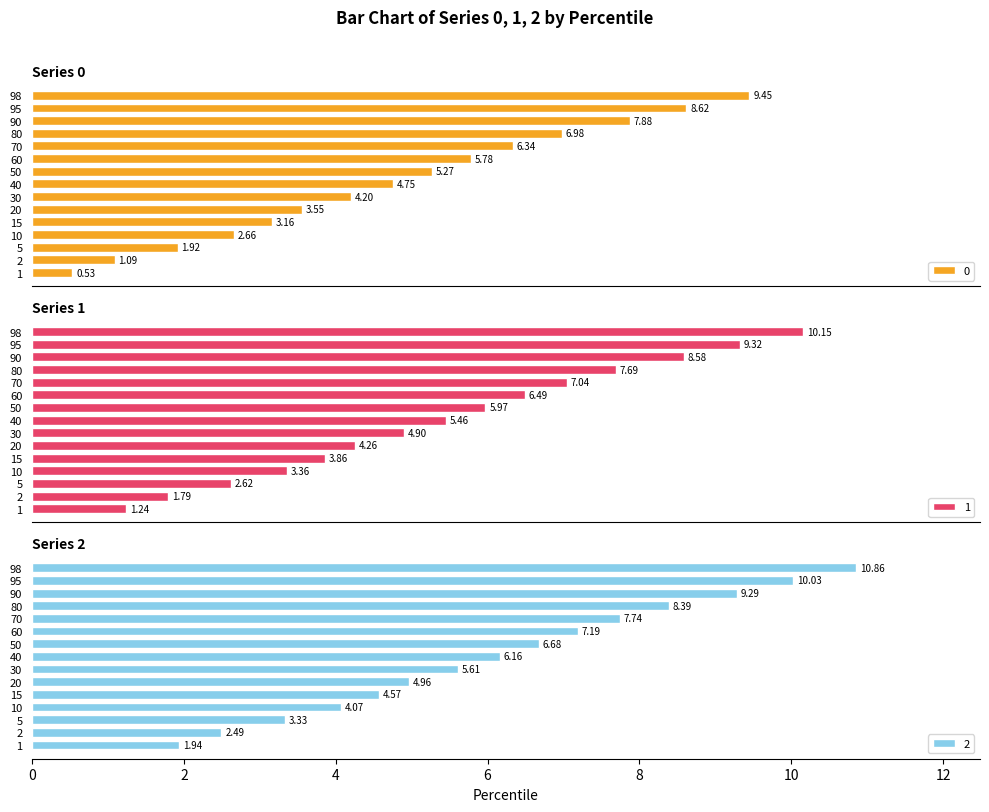

How many data points does each series have?

15